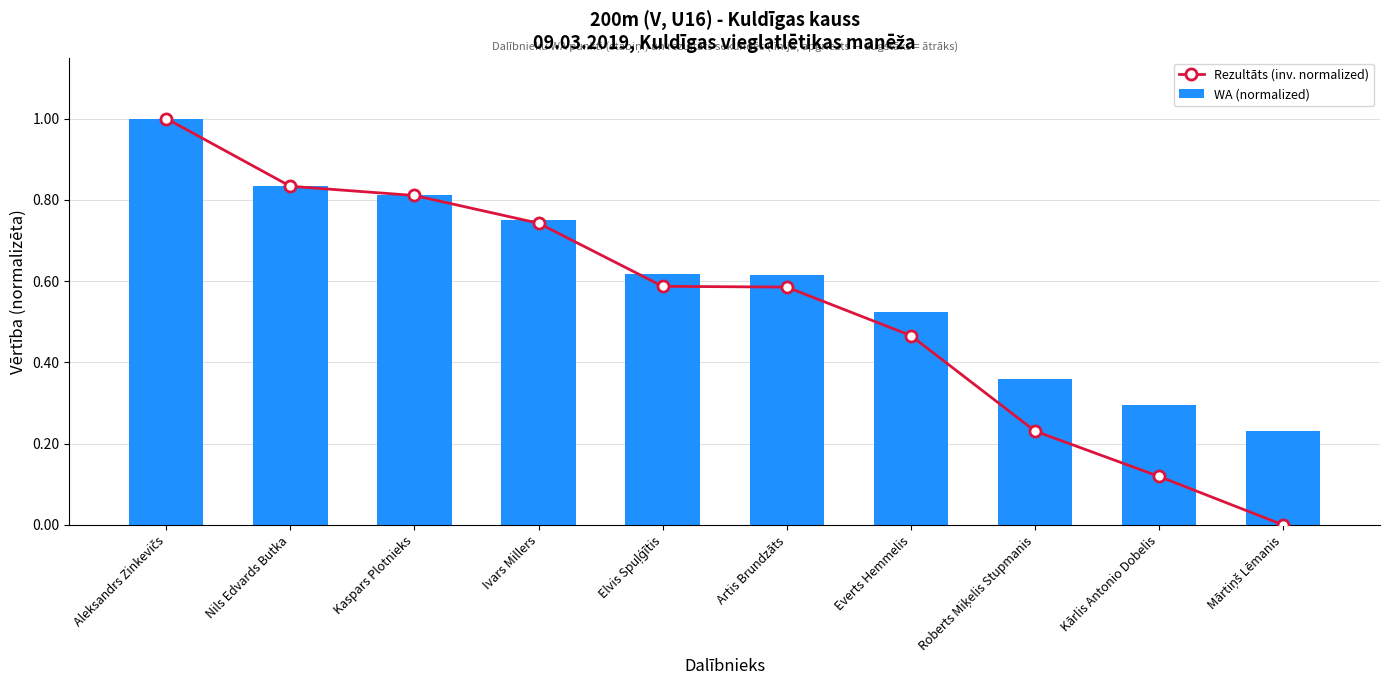

Reading right to left, extract all data points from this chart.

Rezultāts (inv. normalized): Mārtiņš Lēmanis=0.0	Kārlis Antonio Dobelis=0.1	Roberts Miķelis Stupmanis=0.2	Everts Hemmelis=0.5	Artis Brundzāts=0.6	Elvis Spuļģītis=0.6	Ivars Millers=0.7	Kaspars Plotnieks=0.8	Nils Edvards Butka=0.8	Aleksandrs Zinkevičs=1.0
WA (normalized): Mārtiņš Lēmanis=0.2	Kārlis Antonio Dobelis=0.3	Roberts Miķelis Stupmanis=0.4	Everts Hemmelis=0.5	Artis Brundzāts=0.6	Elvis Spuļģītis=0.6	Ivars Millers=0.8	Kaspars Plotnieks=0.8	Nils Edvards Butka=0.8	Aleksandrs Zinkevičs=1.0